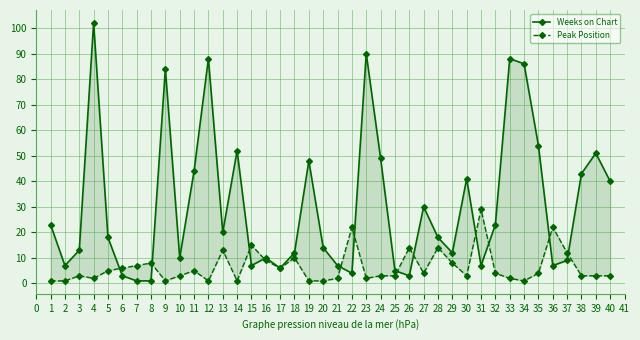

How many data points in Weeks on Chart are less than 18?

19